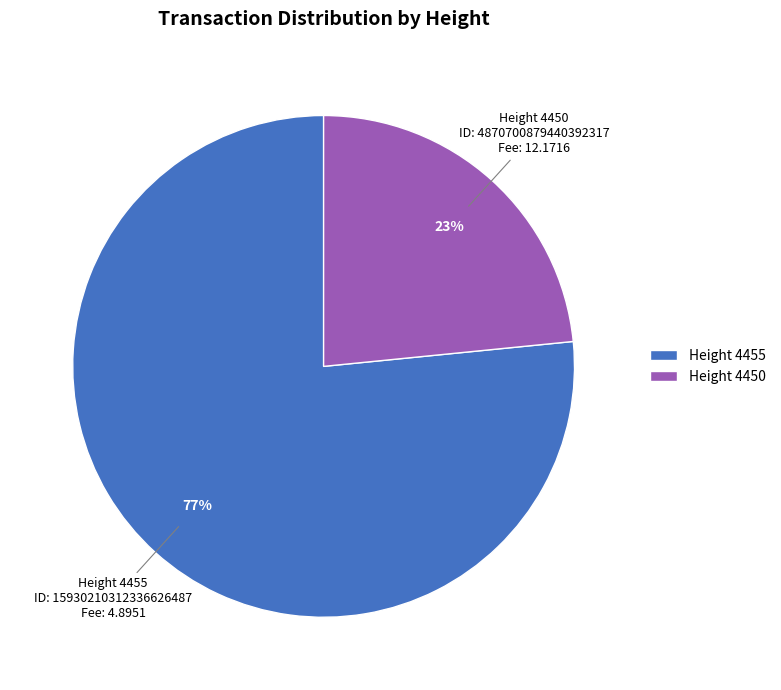

Is there a majority slice in this chart?

Yes